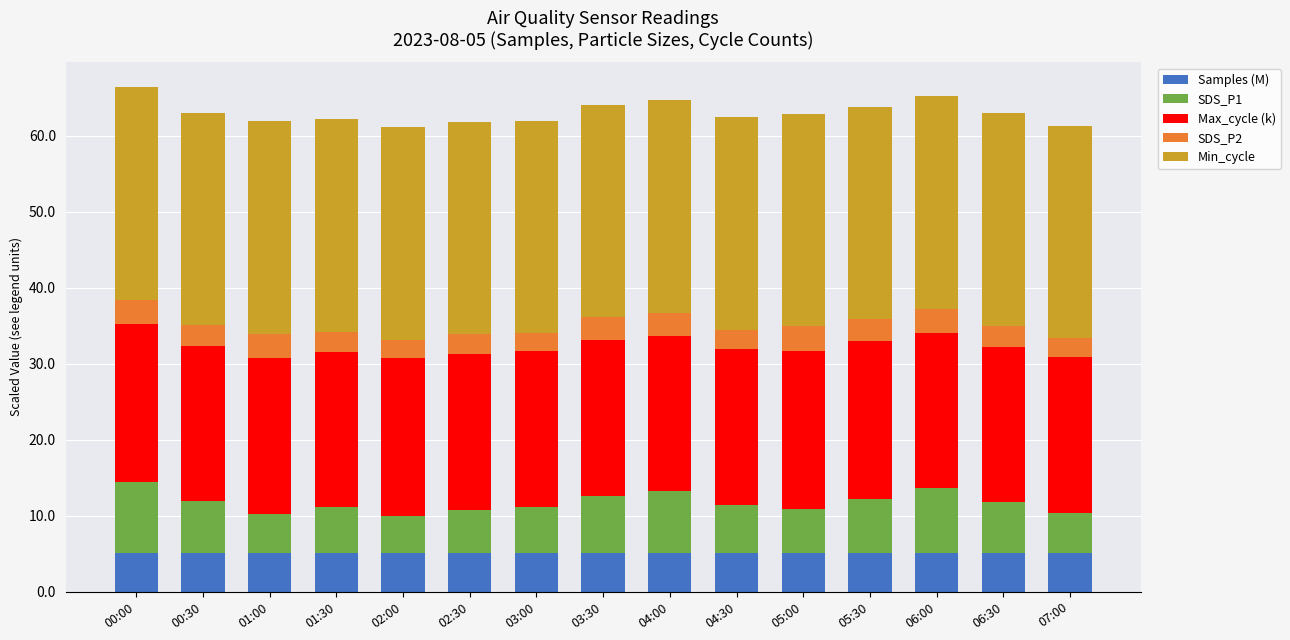

What is the highest value of the Samples (M) series?

5.1